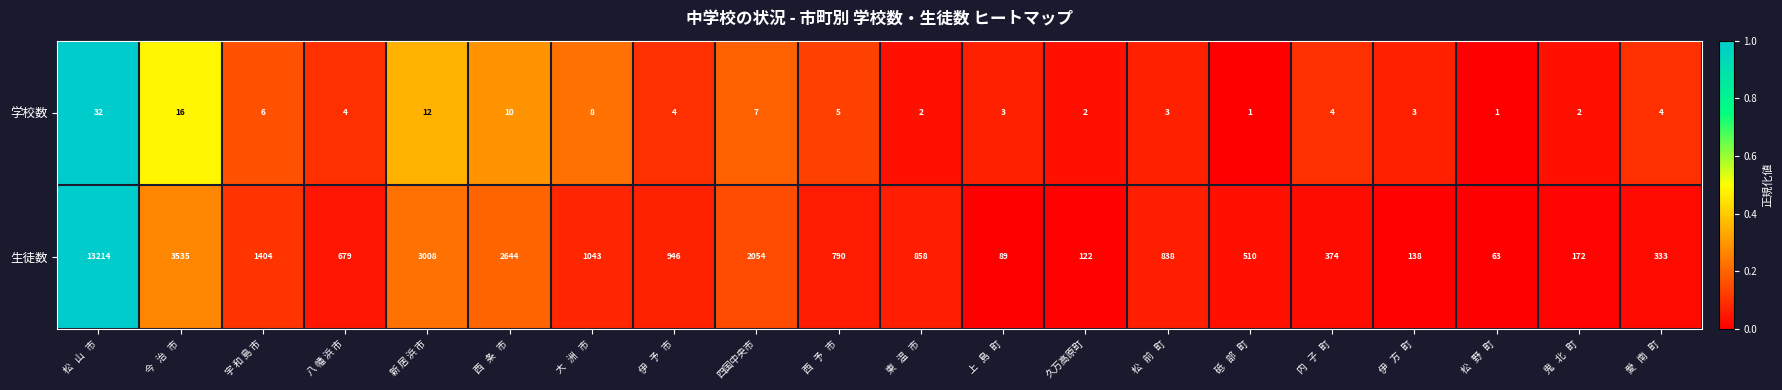

Which series has the largest range (max minus min)?

生徒数